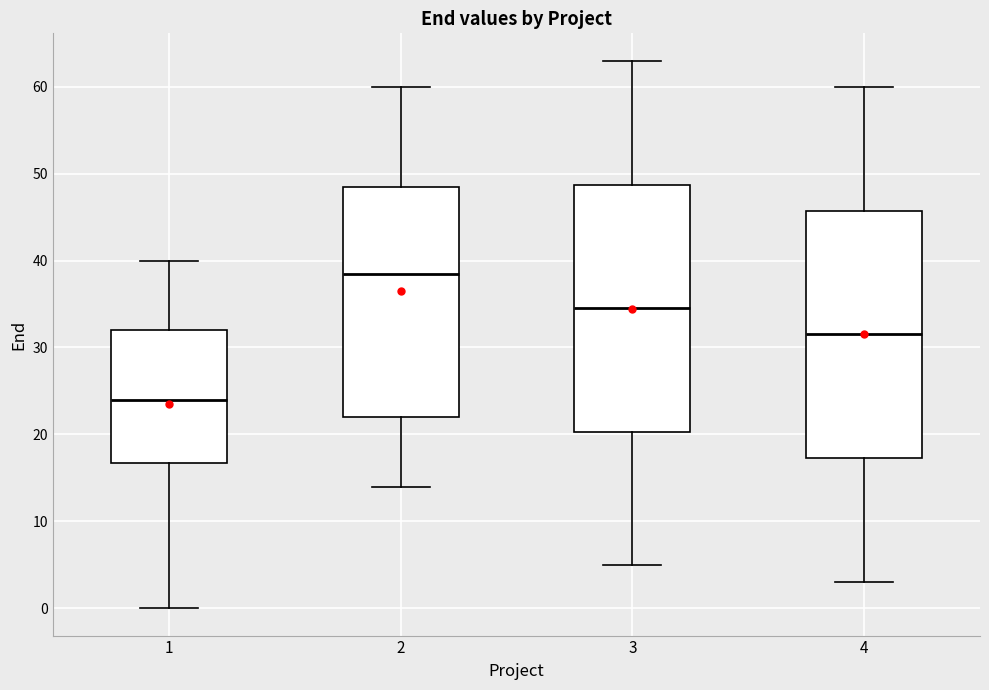

Which box's median line is the highest?

2